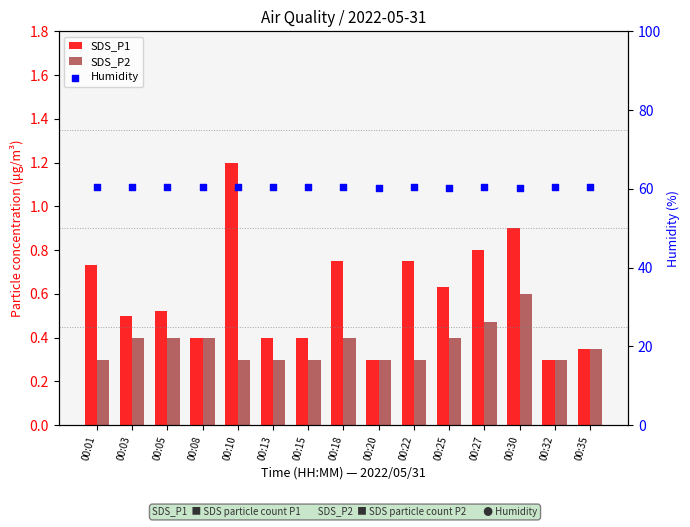

What is the total value across all series at 00:22?

61.5